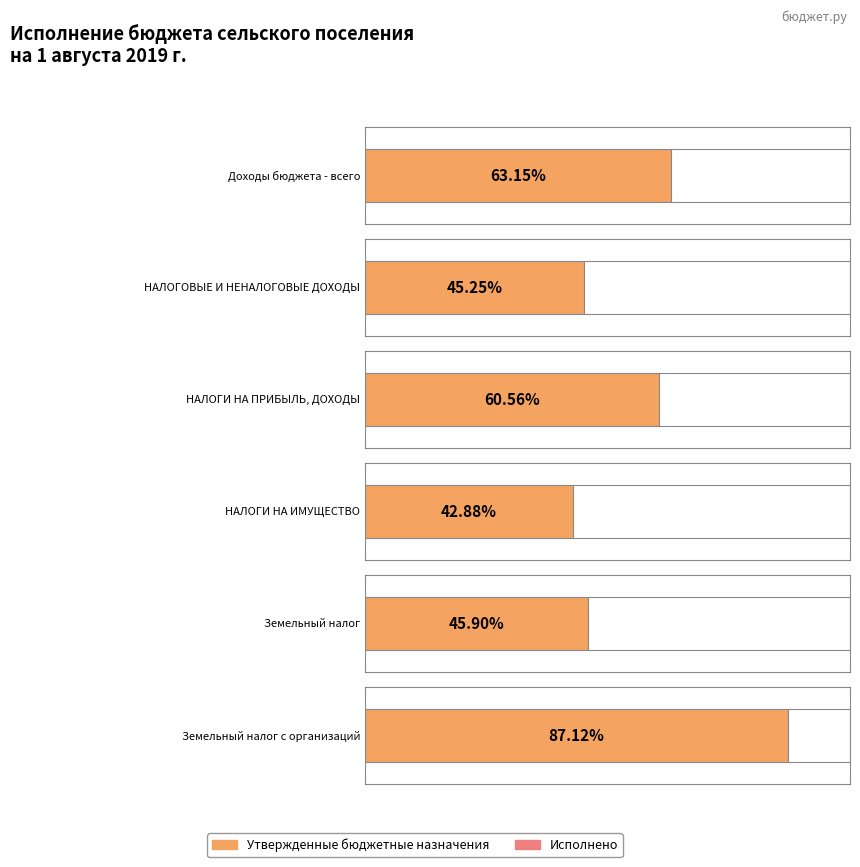

Reading right to left, transcribe all the data shown in this chart.

Утвержденные бюджетные назначения: Земельный налог с организаций=400000.0	Земельный налог=850000.0	НАЛОГИ НА ИМУЩЕСТВО=950000.0	НАЛОГИ НА ПРИБЫЛЬ, ДОХОДЫ=147000.0	НАЛОГОВЫЕ И НЕНАЛОГОВЫЕ ДОХОДЫ=1097000.0	Доходы бюджета - всего=9412700.0
Исполнено: Земельный налог с организаций=348494.6	Земельный налог=390156.9	НАЛОГИ НА ИМУЩЕСТВО=407331.2	НАЛОГИ НА ПРИБЫЛЬ, ДОХОДЫ=89016.6	НАЛОГОВЫЕ И НЕНАЛОГОВЫЕ ДОХОДЫ=496423.3	Доходы бюджета - всего=5943779.6